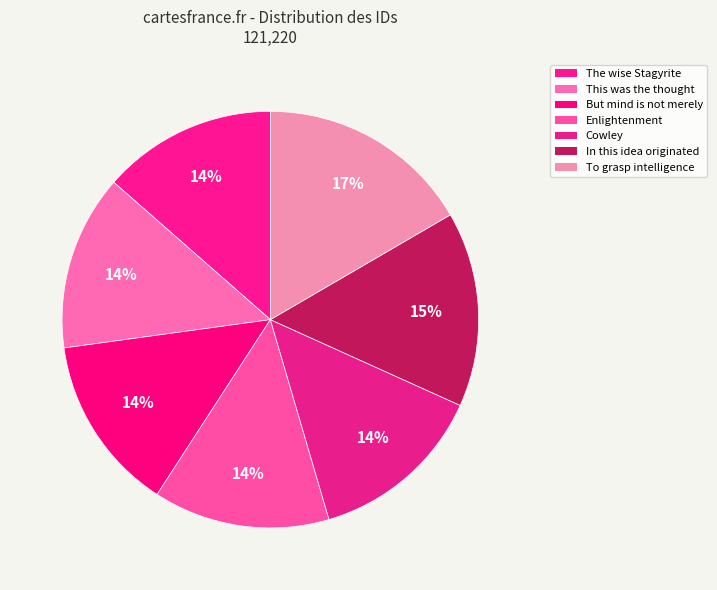

How many slices are in this pie chart?

7